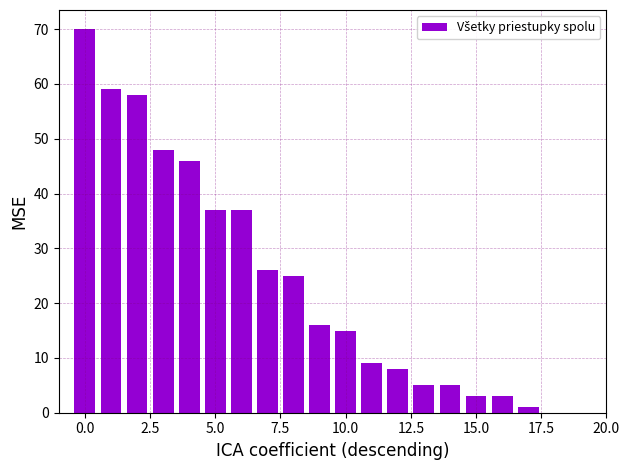

What is the sum of all values?

471